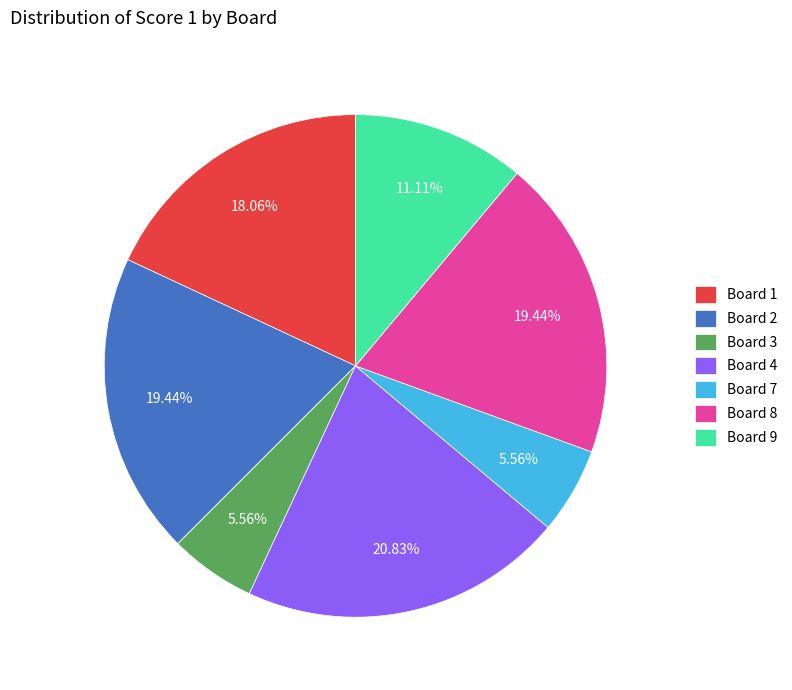

What is the ratio of the value at Board 7 to the value at Board 2?

0.3